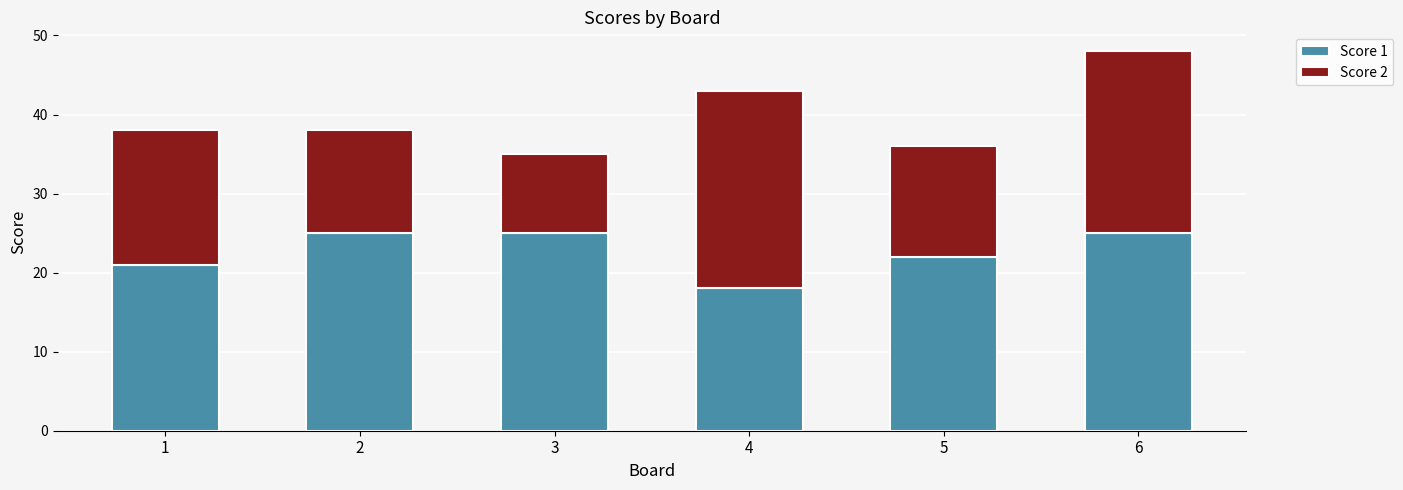

What are all the series names shown in the legend?

Score 1, Score 2